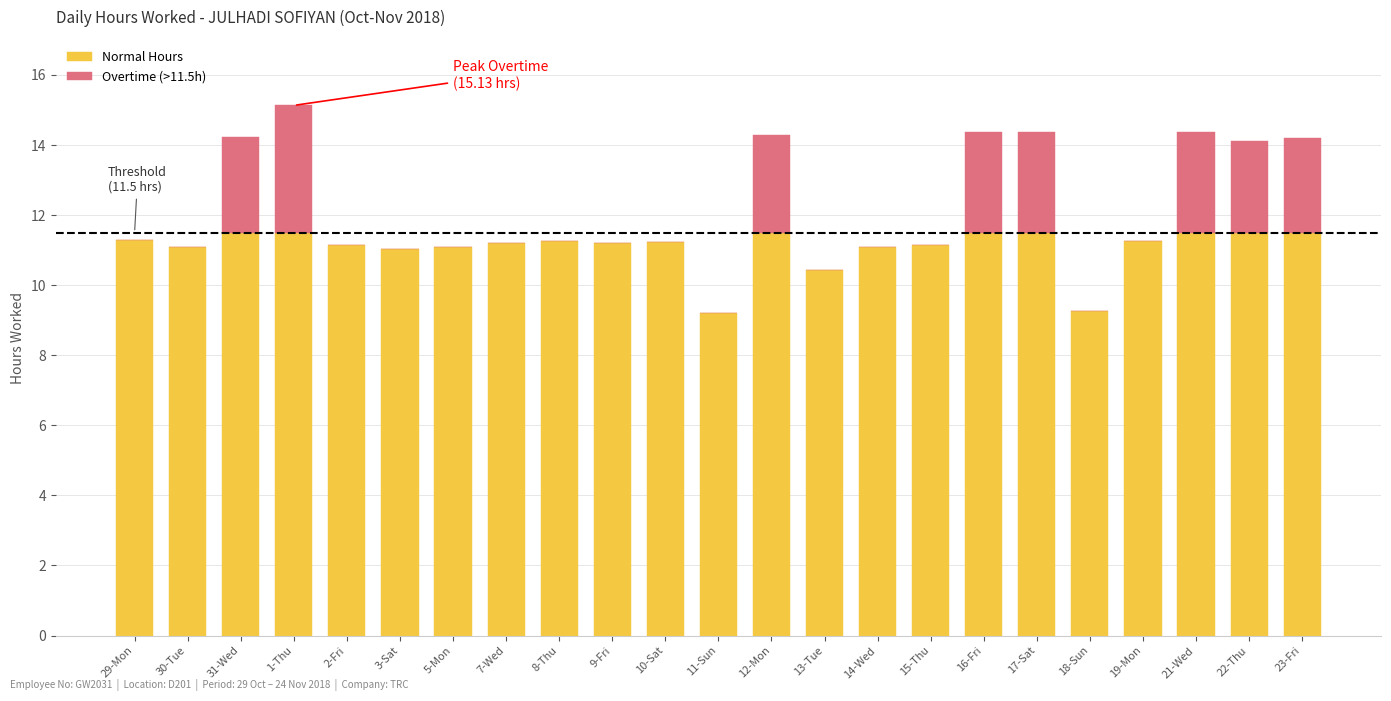

What is the sum of the Normal Hours values at 21-Wed and 11-Sun?

20.7